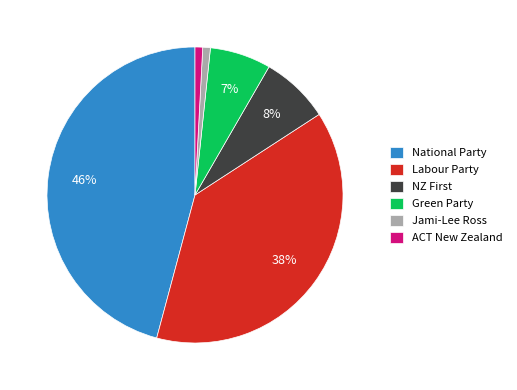

To the nearest percent, what percentage of the pie is National Party?

46%